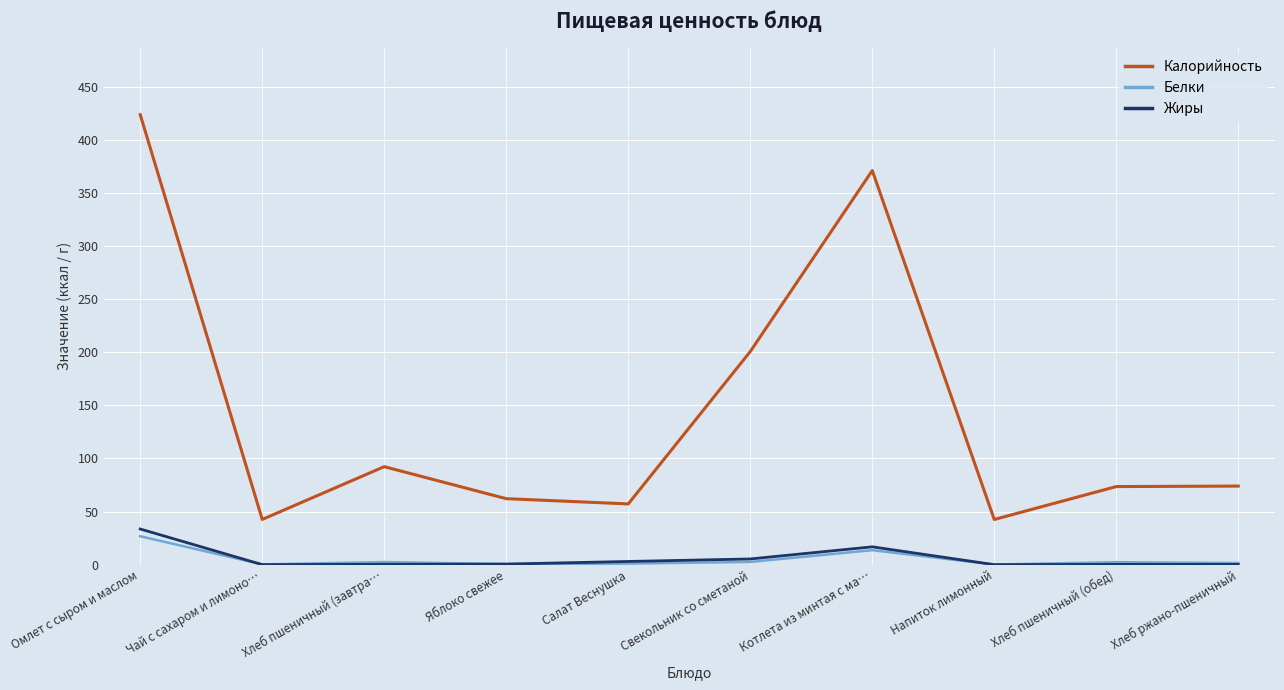

What position from the left is Хлеб пшеничный (завтра…?

3